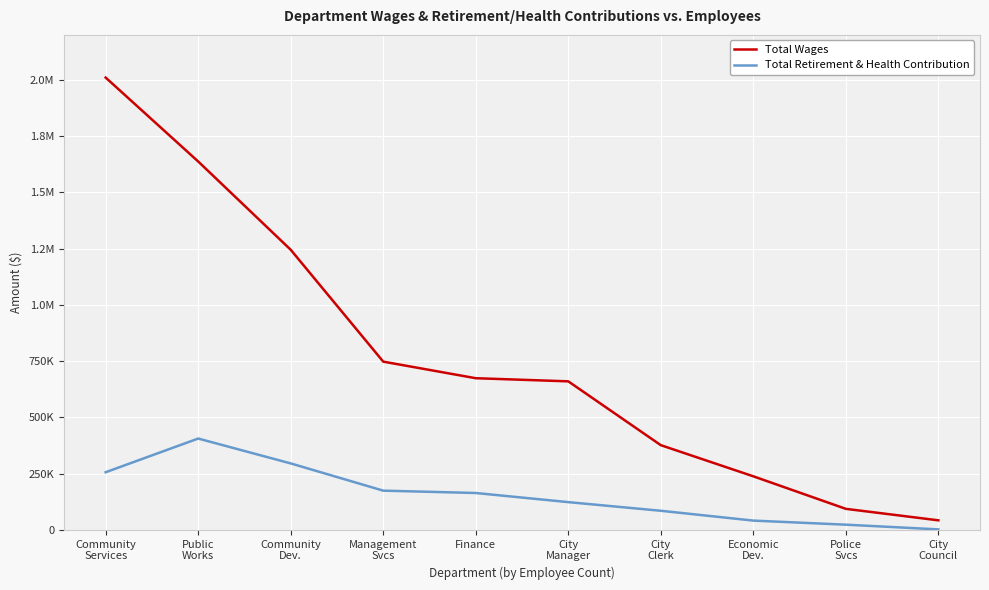

Is this an area chart (filled region under the line)?

No